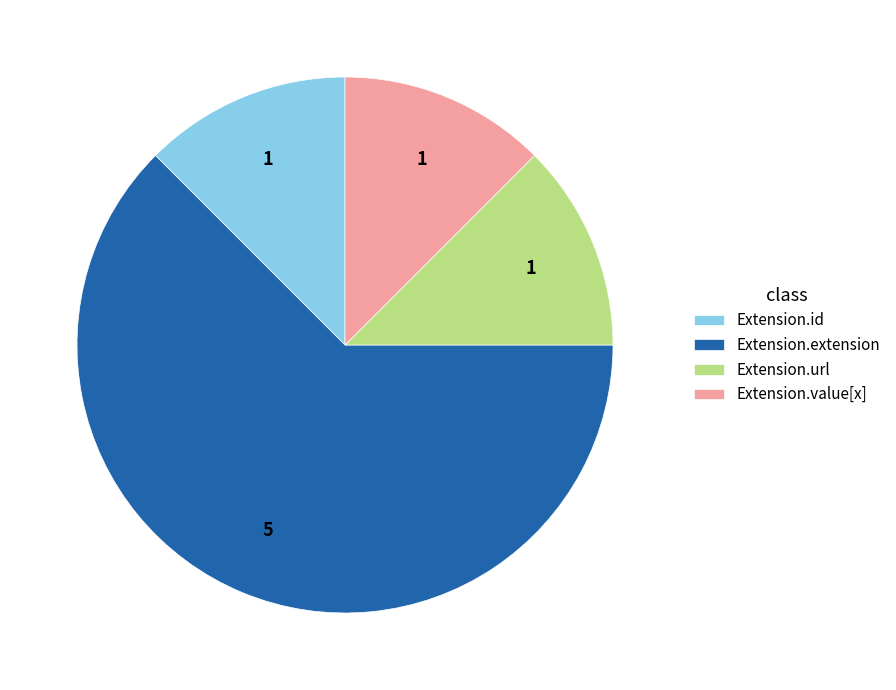

Do Extension.extension and Extension.id together represent more than half of the pie?

Yes